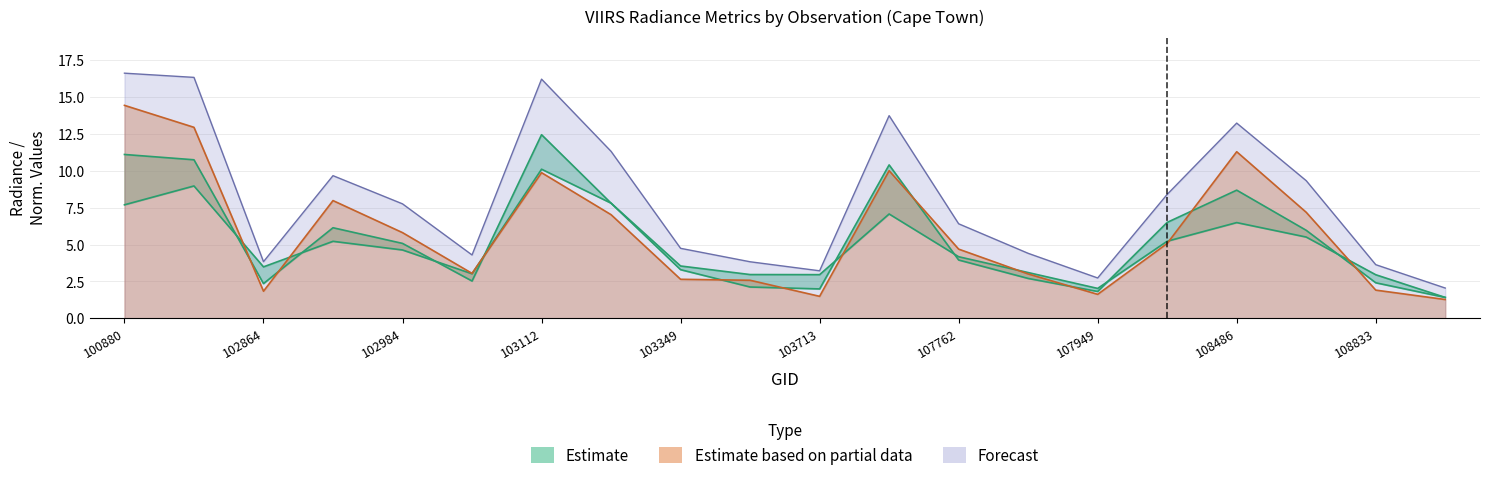

How many values in the rade9_mult_nadir_norm series are below 5?

10